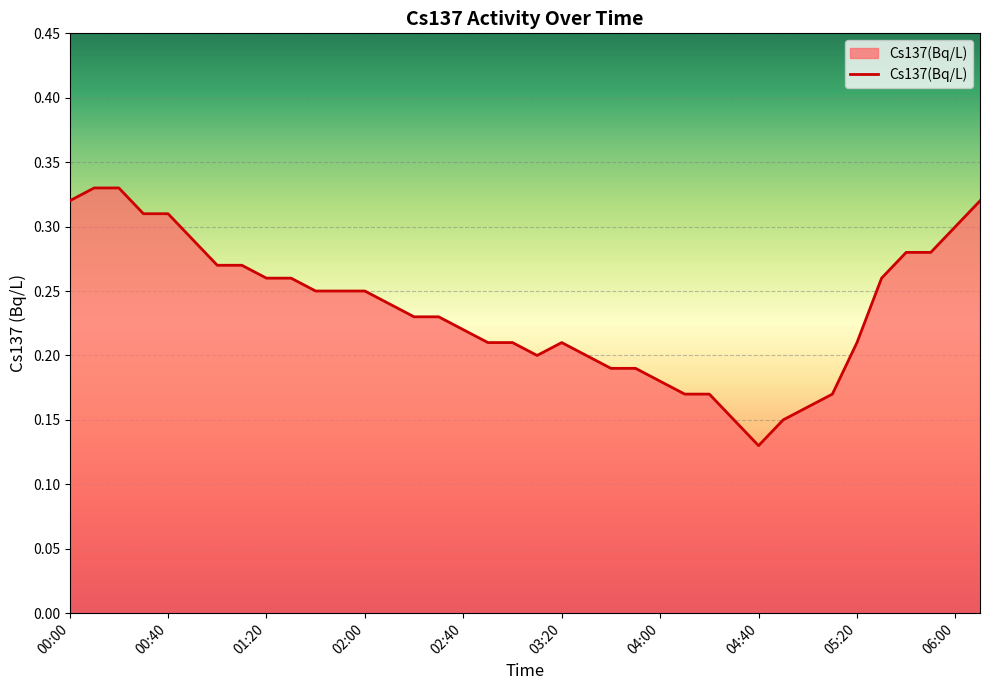

Where is the first local minimum?

03:10